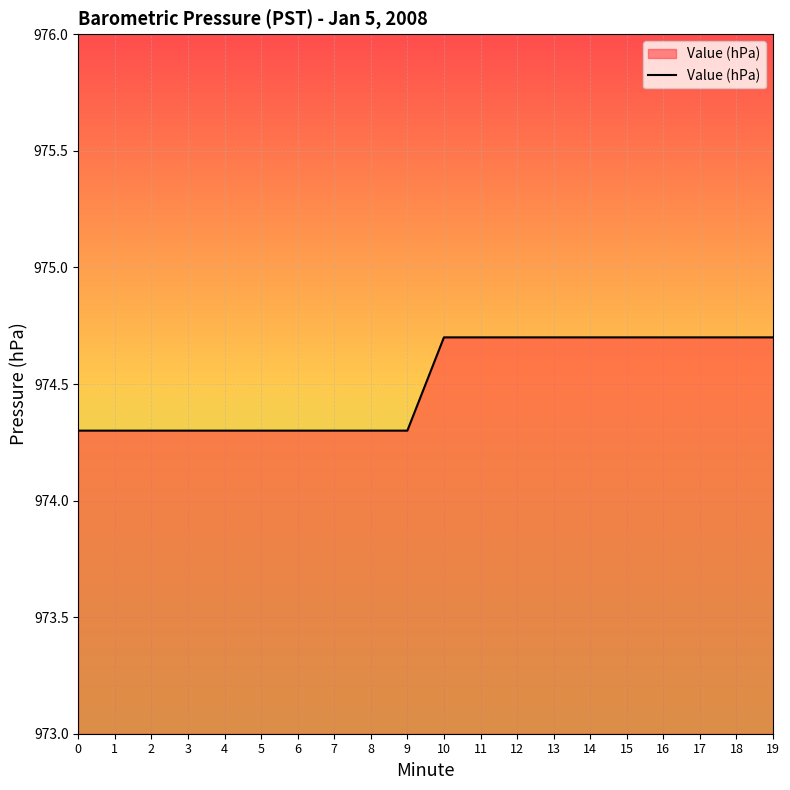

Which has a higher value, 19 or 6?

19